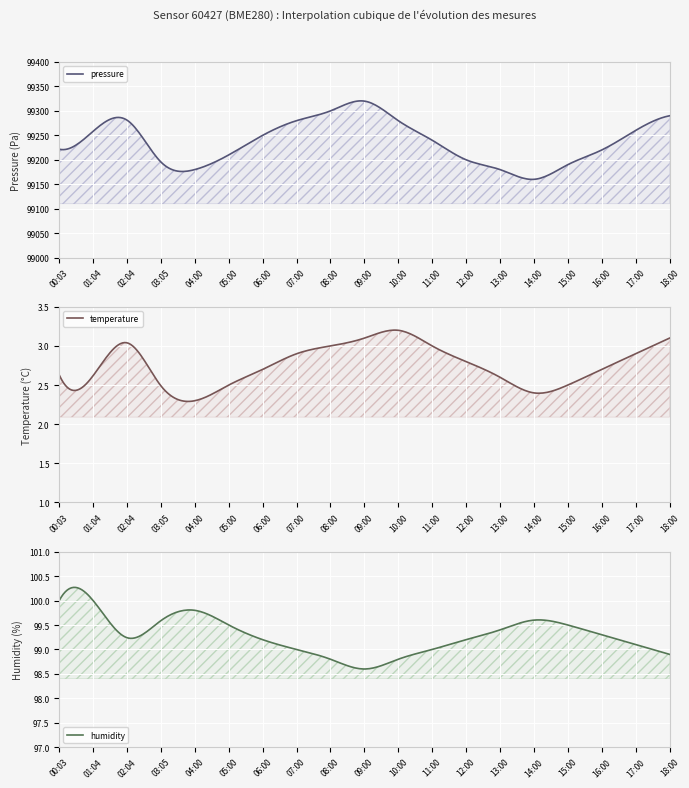

What is the difference between the highest and lowest values at 11:00?

99237.0